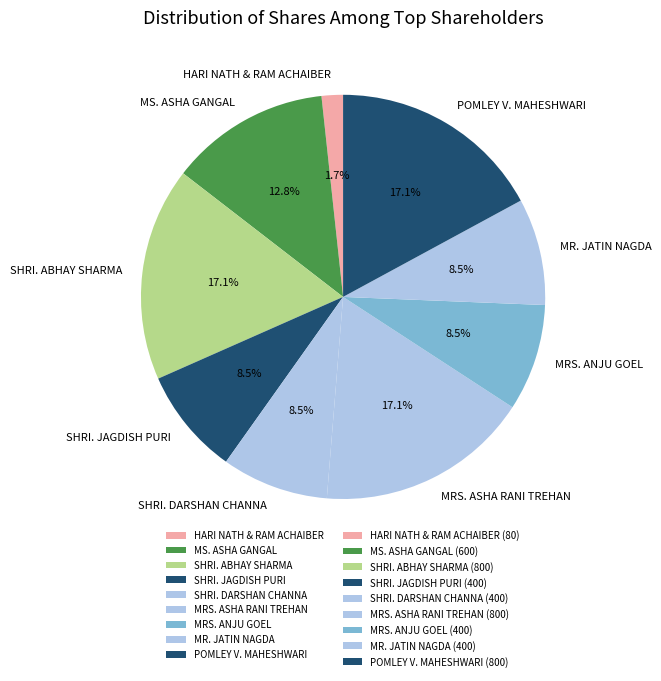

Is the sum of SHRI. JAGDISH PURI and SHRI. DARSHAN CHANNA greater than half?

No